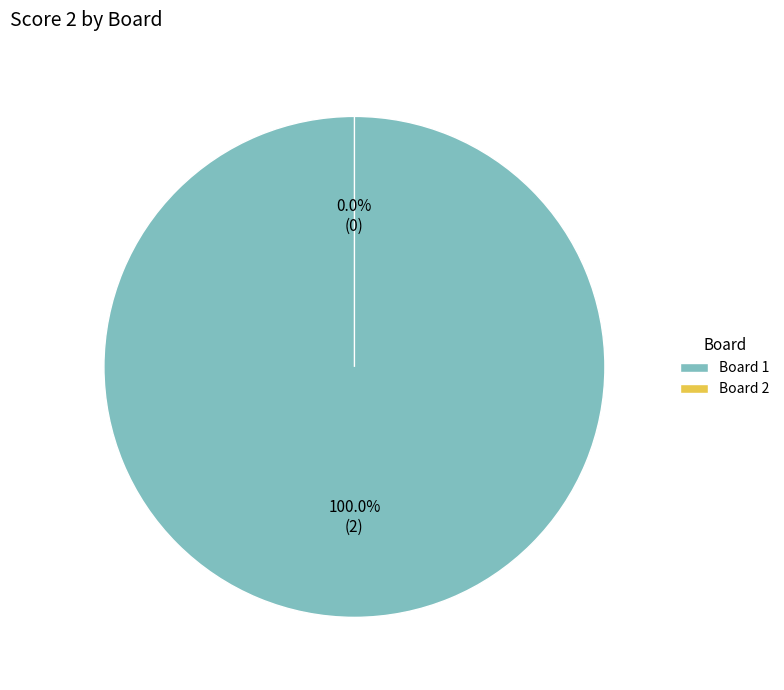

To the nearest percent, what is the combined percentage of Board 2 and Board 1?

100%